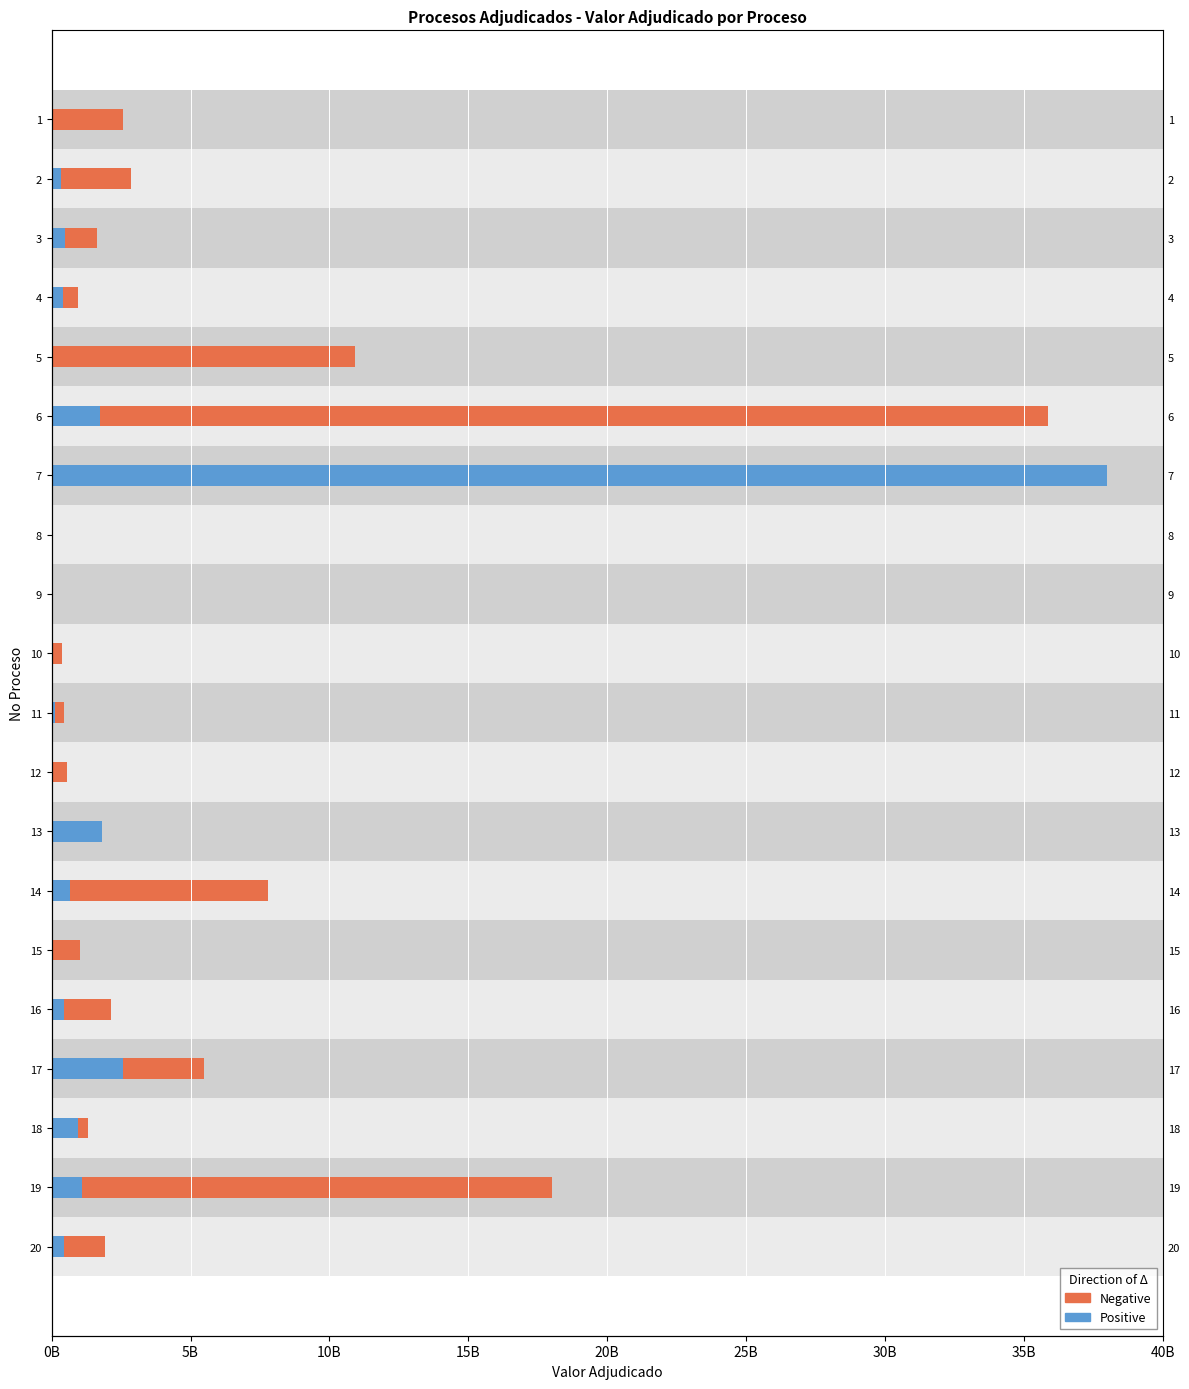

Between 2 and 5, which series saw the biggest shift?

Negative